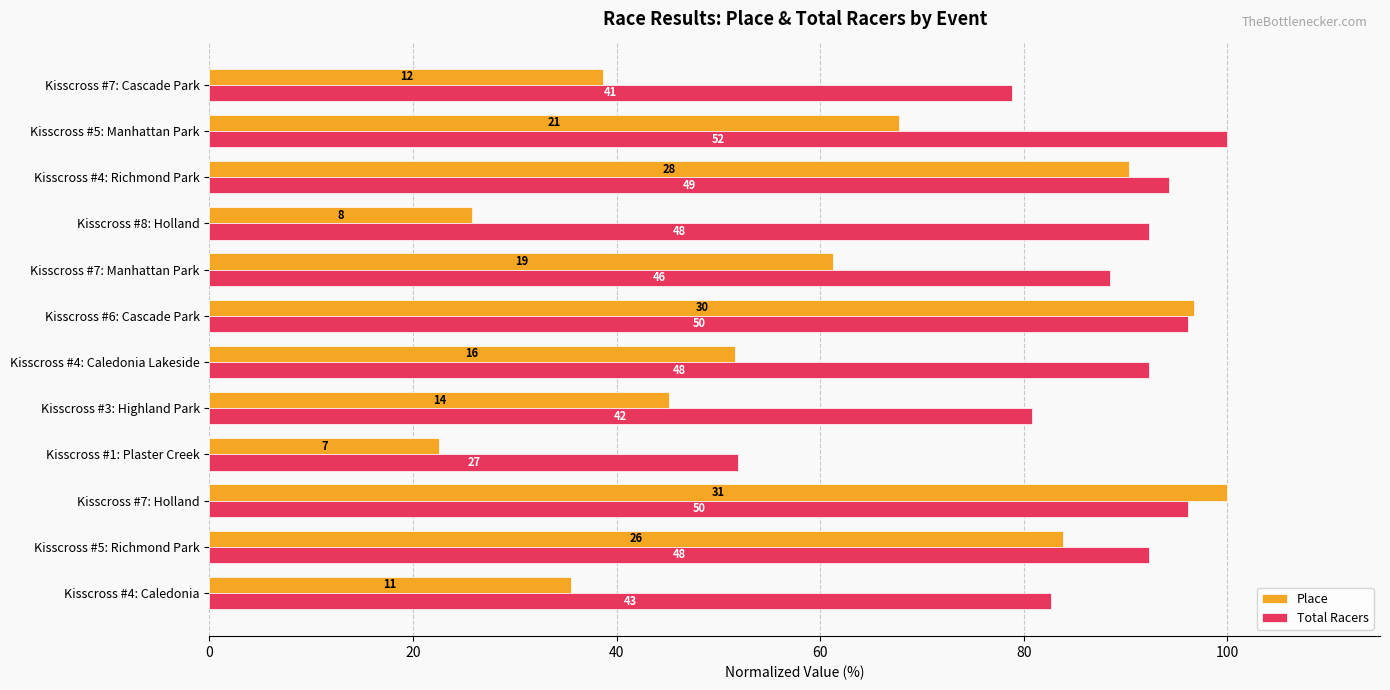

What are all the series names shown in the legend?

Place, Total Racers